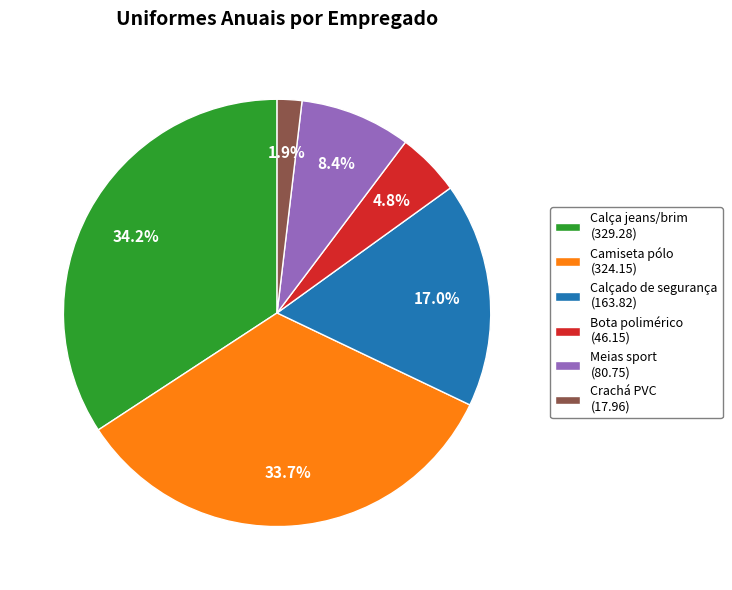

How much of the chart is everything except Calça jeans/brim?

65.8%